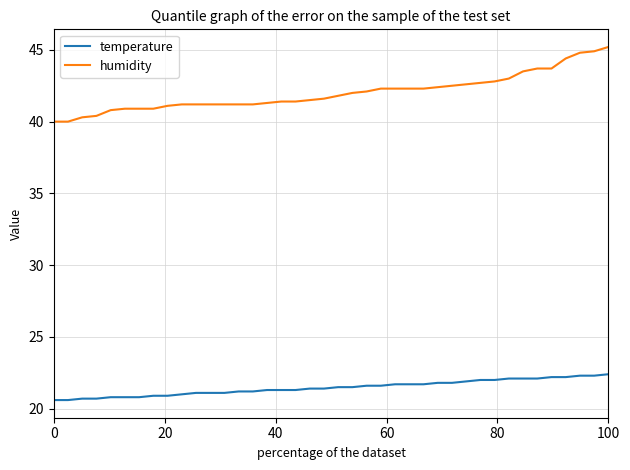

List the series in order of their peak value, highest first.

humidity, temperature